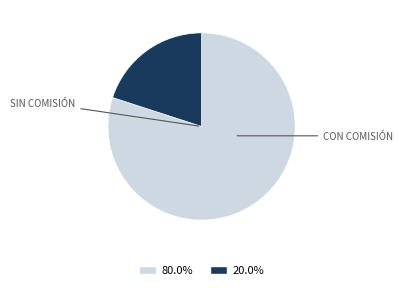

Is there a majority slice in this chart?

Yes